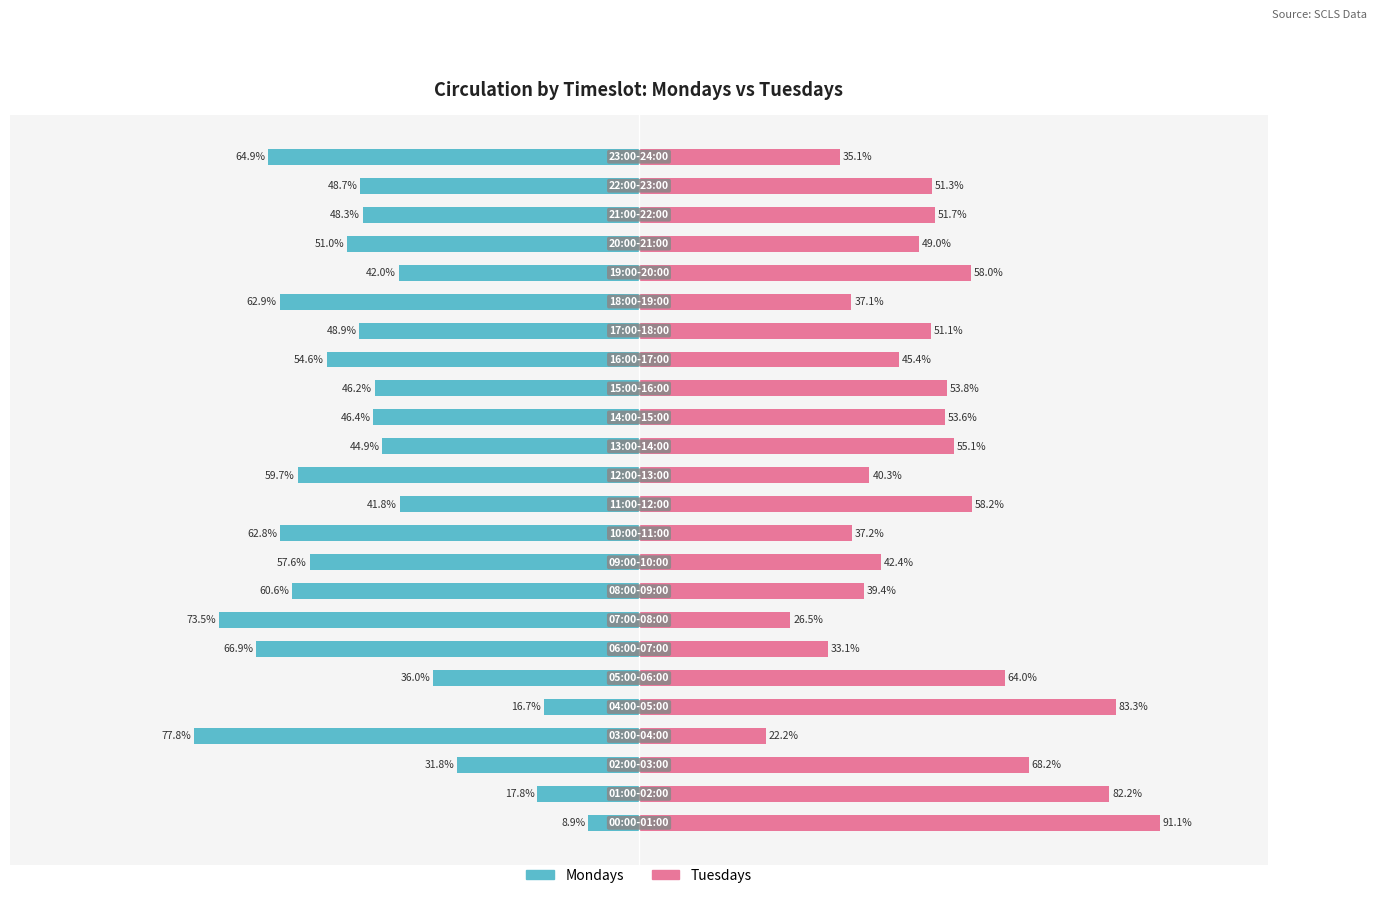

Reading right to left, list all the values displayed in this chart.

Mondays: 23=-64.9	22=-48.7	21=-48.3	20=-51.0	19=-42.0	18=-62.9	17=-48.9	16=-54.6	15=-46.2	14=-46.4	13=-44.9	12=-59.7	11=-41.8	10=-62.8	9=-57.6	8=-60.6	7=-73.5	6=-66.9	5=-36.0	4=-16.7	3=-77.8	2=-31.8	1=-17.8	0=-8.9
Tuesdays: 23=35.1	22=51.3	21=51.7	20=49.0	19=58.0	18=37.1	17=51.1	16=45.4	15=53.8	14=53.6	13=55.1	12=40.3	11=58.2	10=37.2	9=42.4	8=39.4	7=26.5	6=33.1	5=64.0	4=83.3	3=22.2	2=68.2	1=82.2	0=91.1